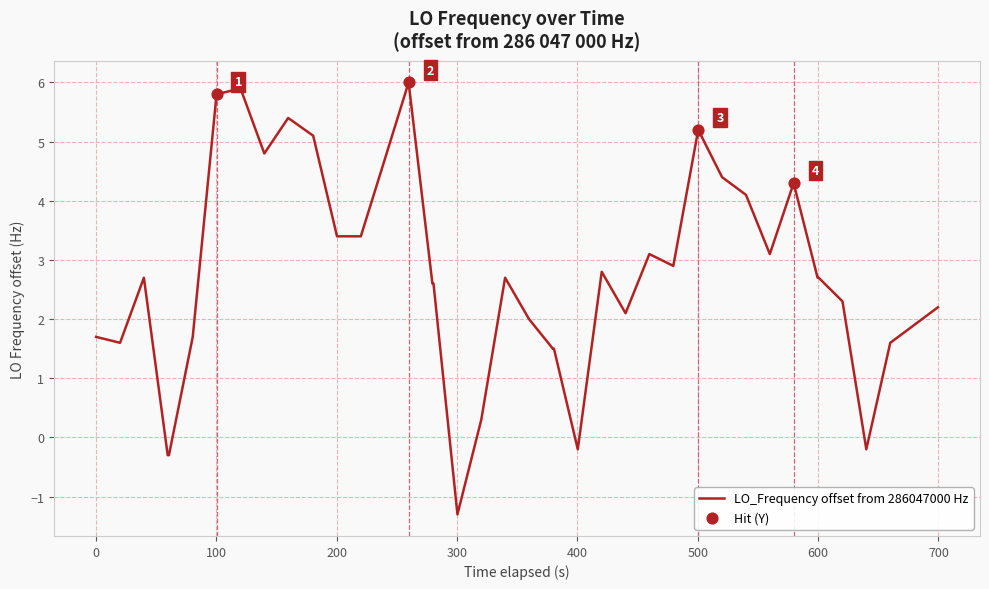

What is the difference between the maximum and minimum values?

7.3